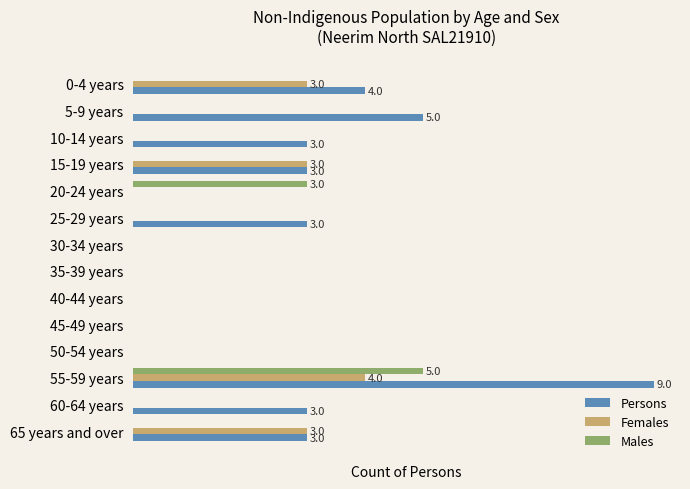

What are all the series names shown in the legend?

Persons, Females, Males